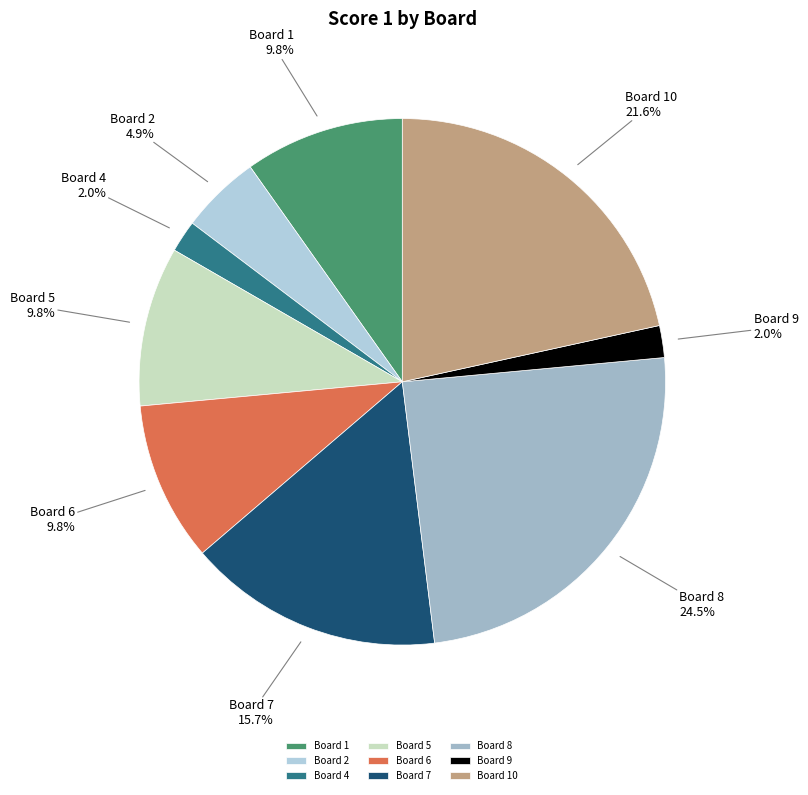

Which slice is the largest?

Board 8